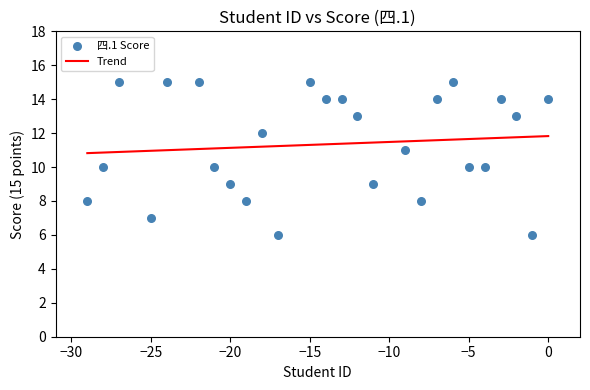

What is the range of X values (max minus min)?

29